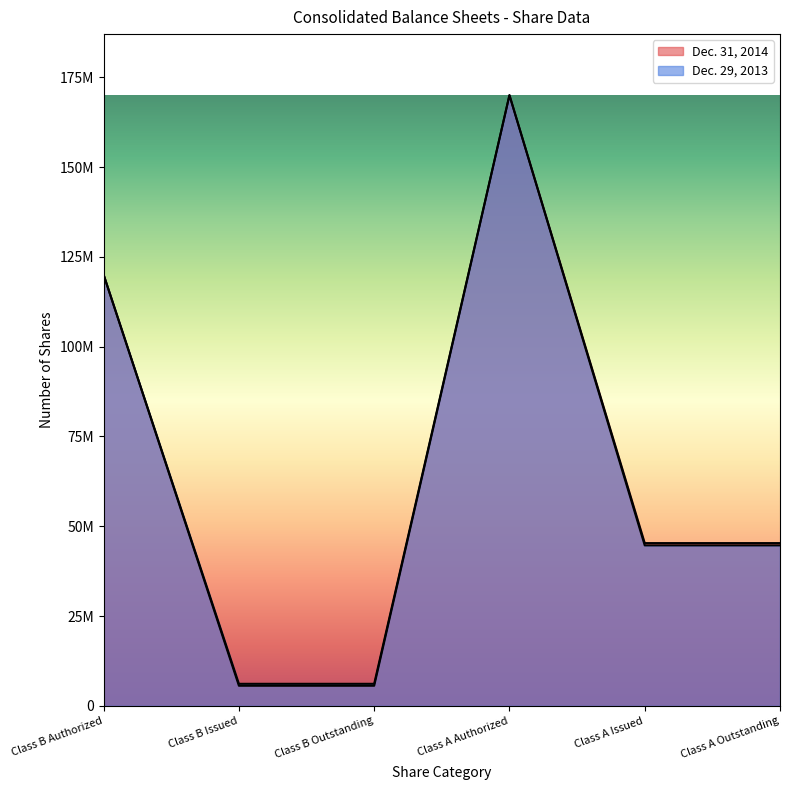

At which label does Dec. 31, 2014 reach its peak?

Class A Authorized